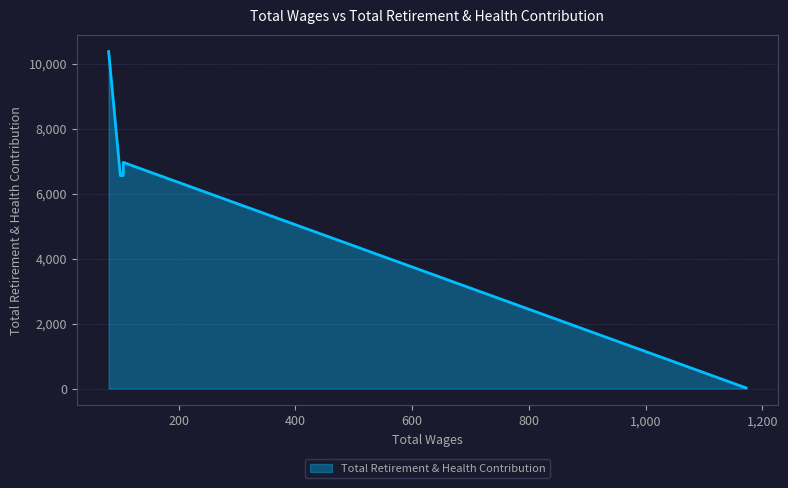

What is the smallest value displayed?

19